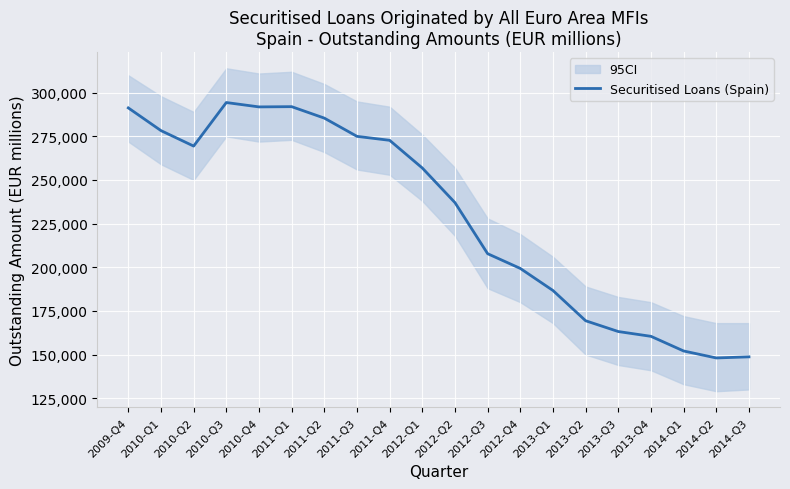

Reading left to right, list all the values displayed in this chart.

291298	278291	269425	294377	291873	292014	285454	275001	272733	256871	237031	207775	199333	186687	169365	163182	160438	152043	148048	148686